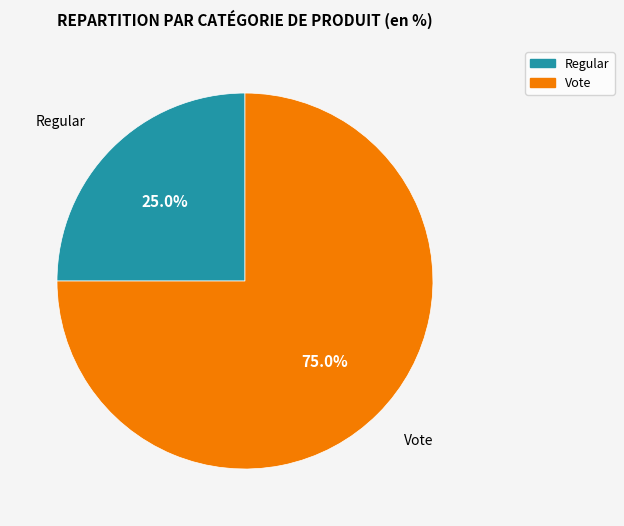

To the nearest percent, what is the average slice percentage?

50%